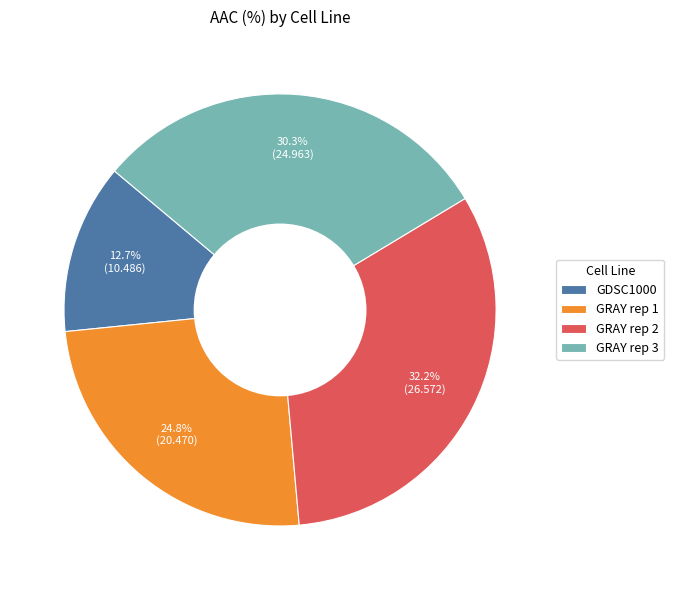

Is it true that GRAY rep 1 is 31% of the pie?

False